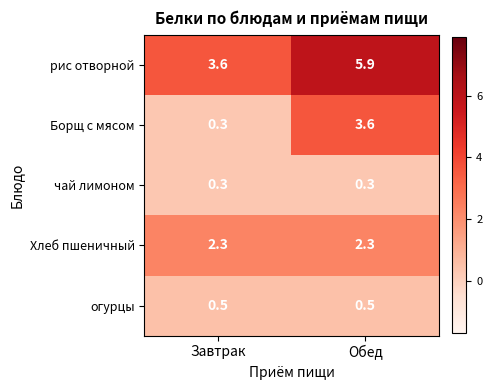

Reading left to right, transcribe all the data shown in this chart.

рис отворной: 3.6	5.9
Борщ с мясом: 0.3	3.6
чай лимоном: 0.3	0.3
Хлеб пшеничный: 2.3	2.3
огурцы: 0.5	0.5